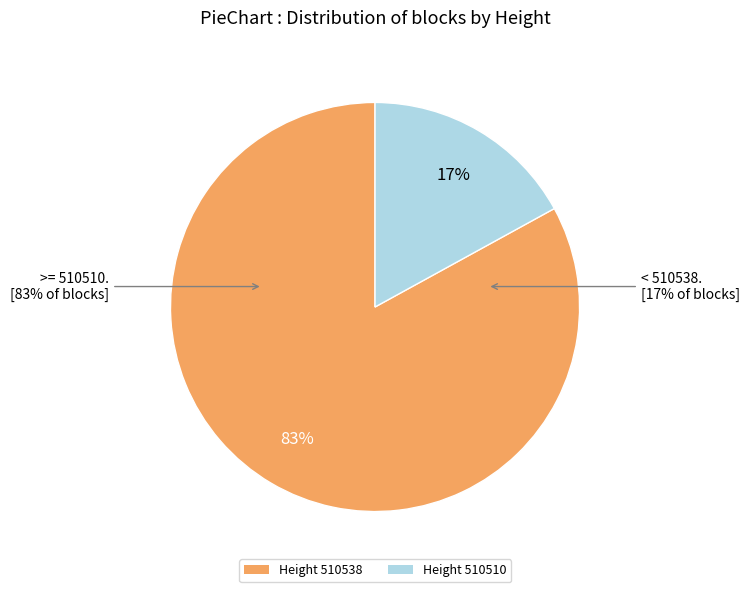

Between 510510 and 510538, which is larger?

510538